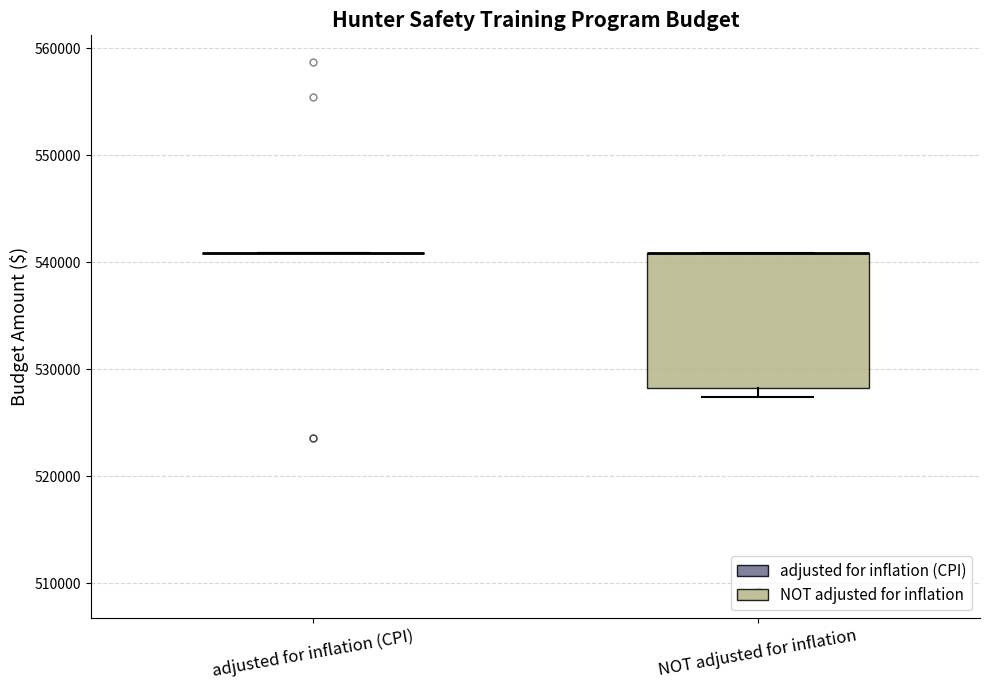

Reading left to right, transcribe this box plot: for each box, give where its median line is, the range the box spans, and where its two whiskers end, as read against the y-axis. The values are not printed on the chart, so give them approximately, as read against the axis.

adjusted for inflation (CPI): box collapsed to a line at 541000, whiskers 541000 to 541000
NOT adjusted for inflation: median 541000 (drawn on the box's upper edge), box 528000 to 541000, whiskers 527000 to 541000